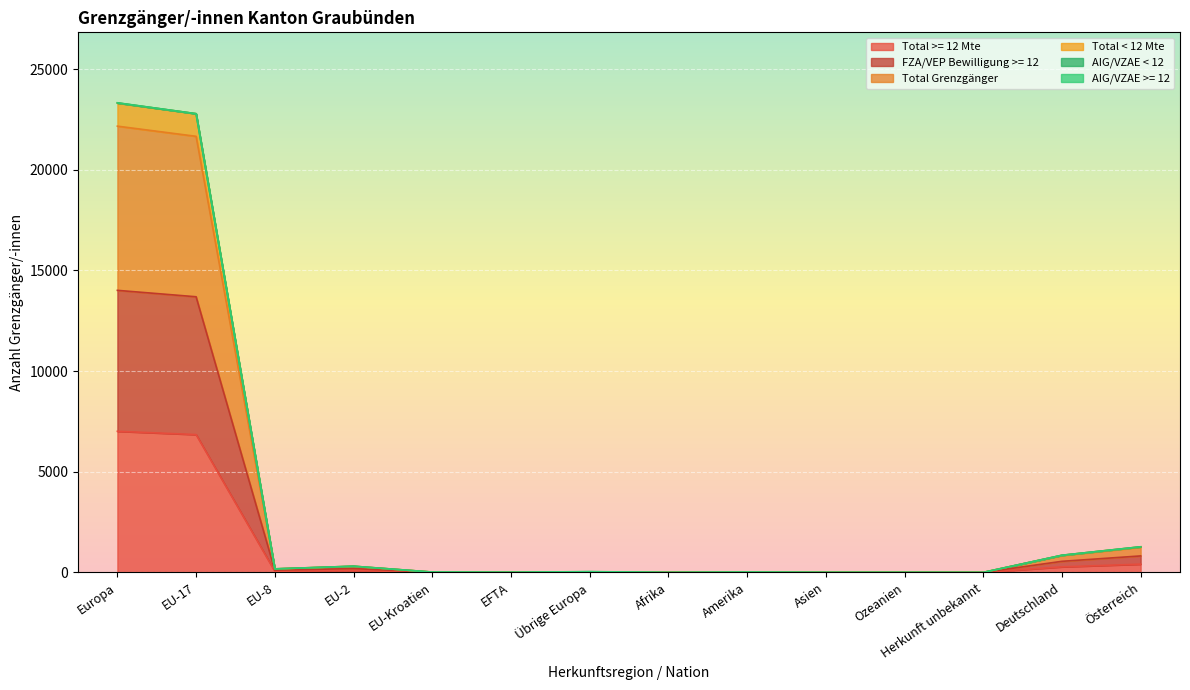

How many values in the Total >= 12 Mte series are below 7?

7